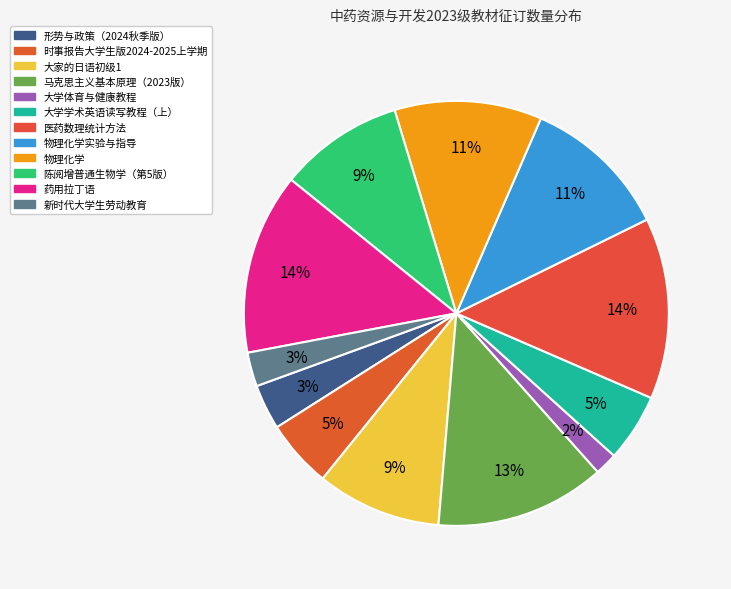

Is there a majority slice in this chart?

No